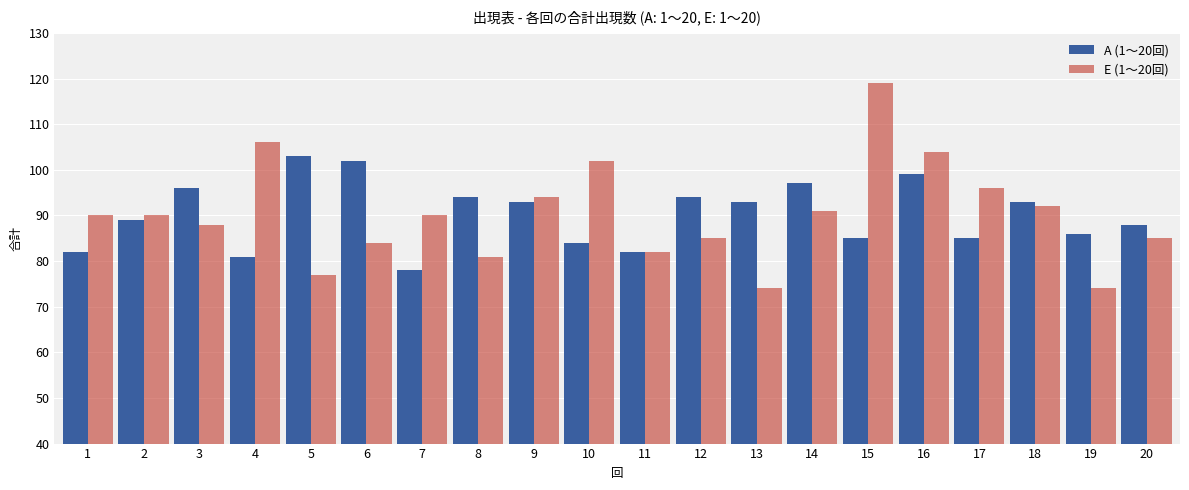

At how many categories does at least one series exceed 112?

1